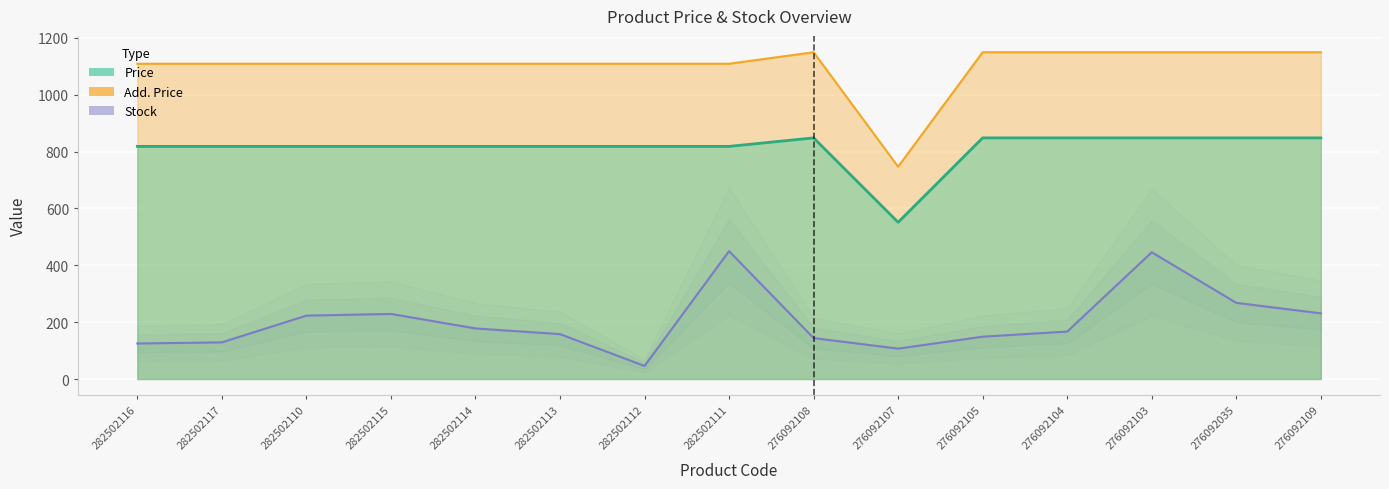

Is it true that Add. Price equals 1270.5 at 276092107?

False